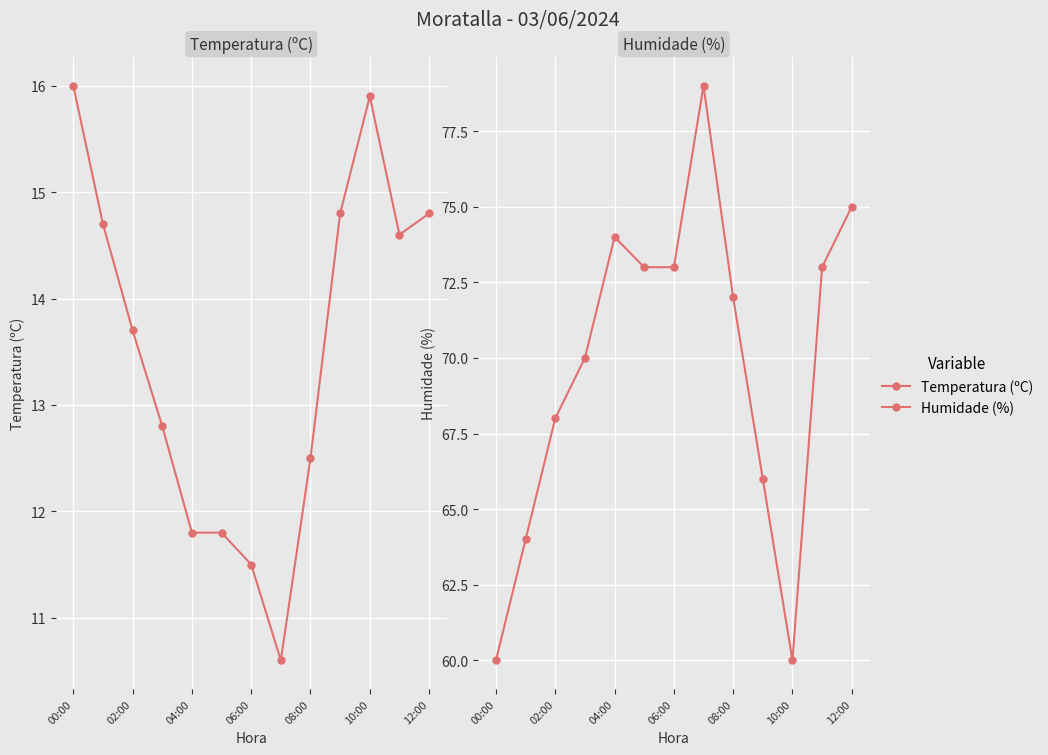

Rank the series by their average value, from lowest to highest.

Temperatura (ºC), Humidade (%)